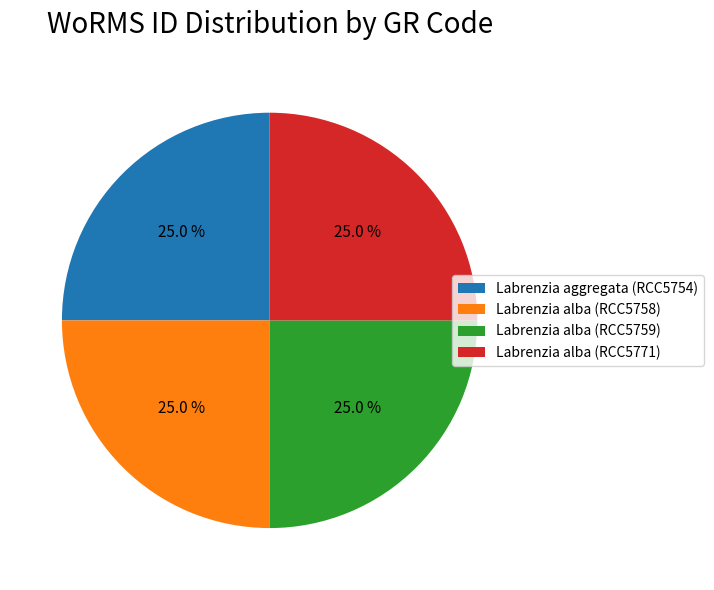

Does any single category account for the majority?

No